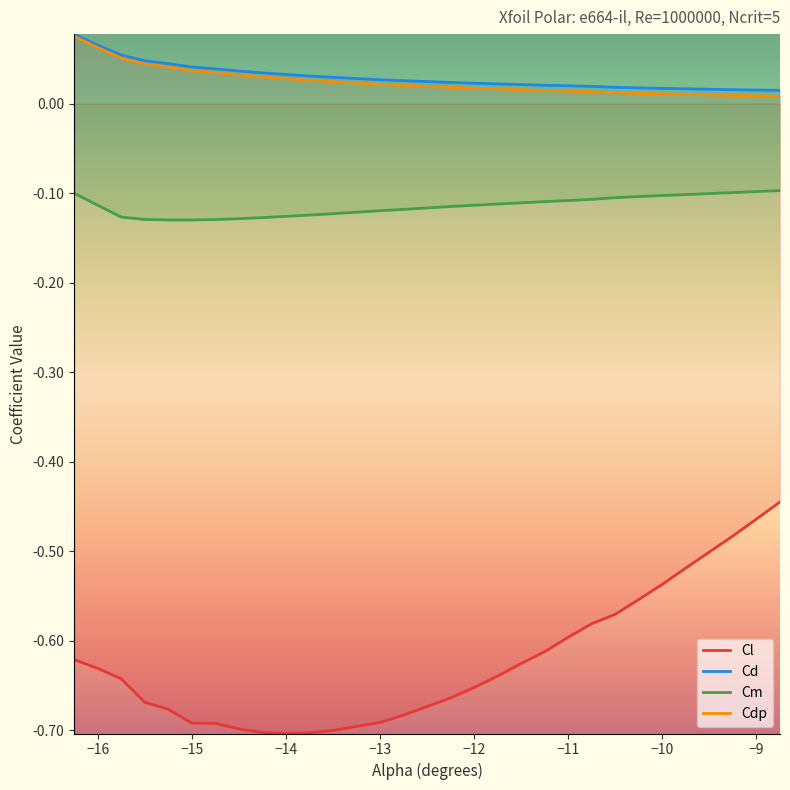

How many lines are shown in the chart?

4